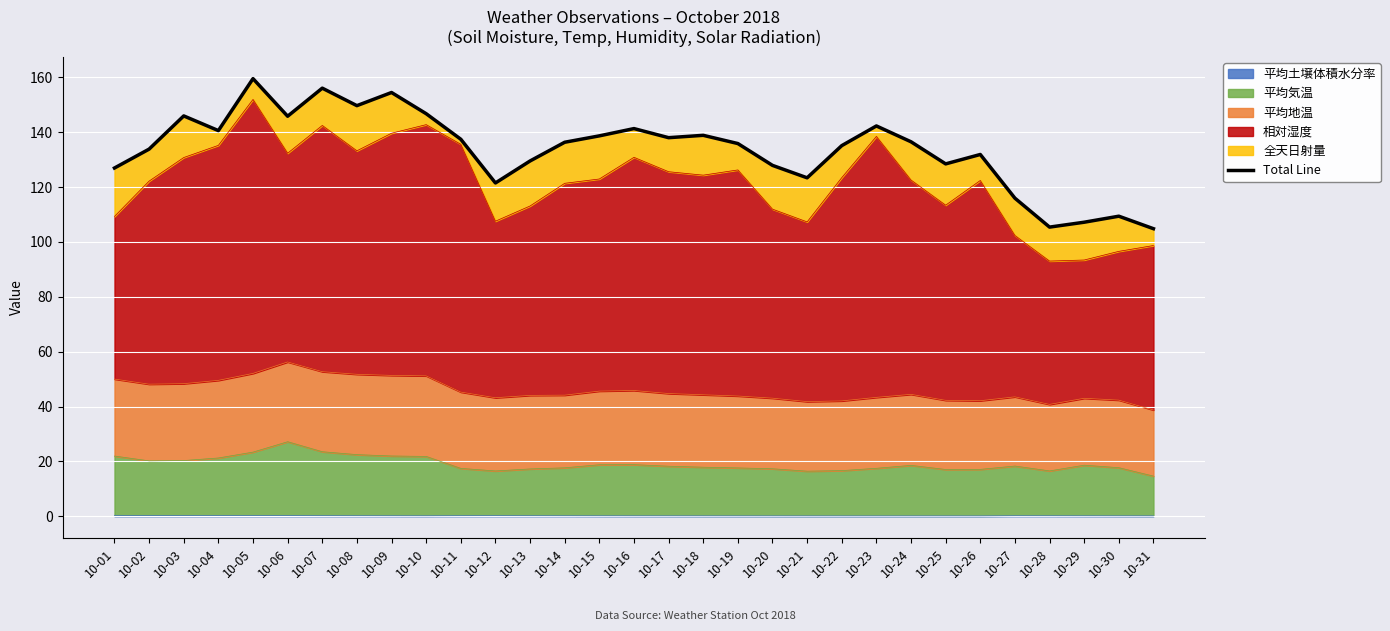

The value at 10-31 is 30.6. True or false?

False